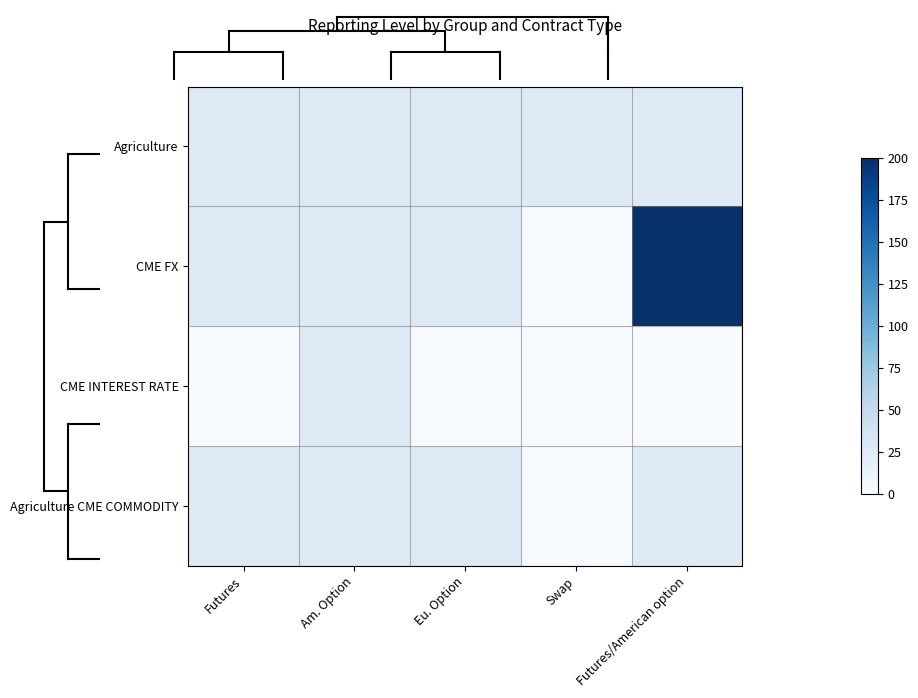

How many data points does each series have?

5